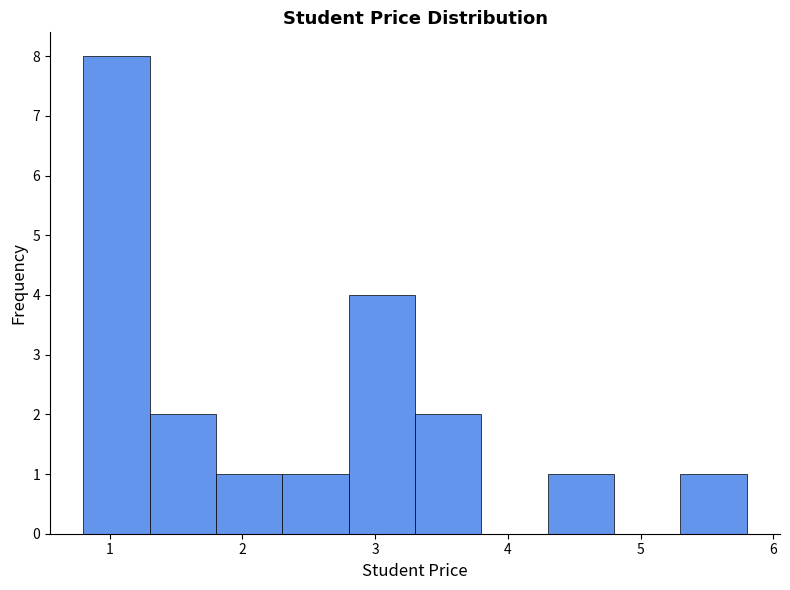

Reading left to right, list every bar in this chart as the range it spans on the x-axis followed by its height. The values are not printed on the chart, so give them approximately, as read against the axis.

0.8 to 1.3: 8
1.3 to 1.8: 2
1.8 to 2.3: 1
2.3 to 2.8: 1
2.8 to 3.3: 4
3.3 to 3.8: 2
3.8 to 4.3: 0
4.3 to 4.8: 1
4.8 to 5.3: 0
5.3 to 5.8: 1